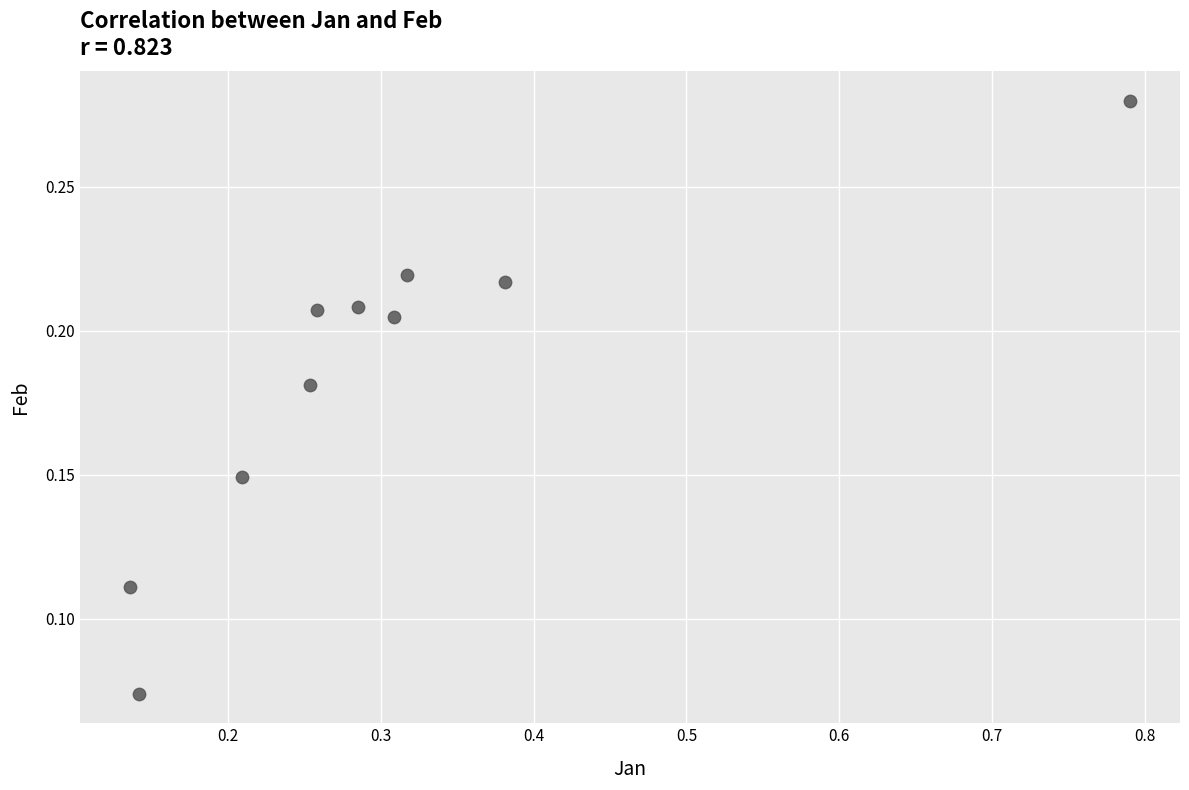

What is the range of X values (max minus min)?

0.7